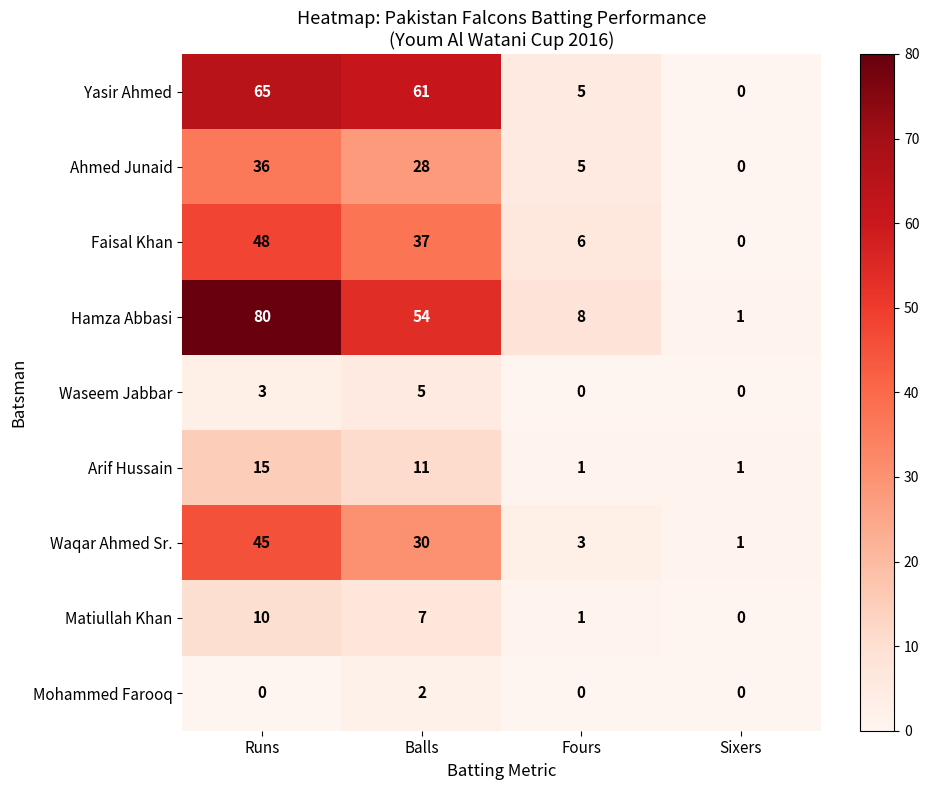

What is the total value across all series at Sixers?

3